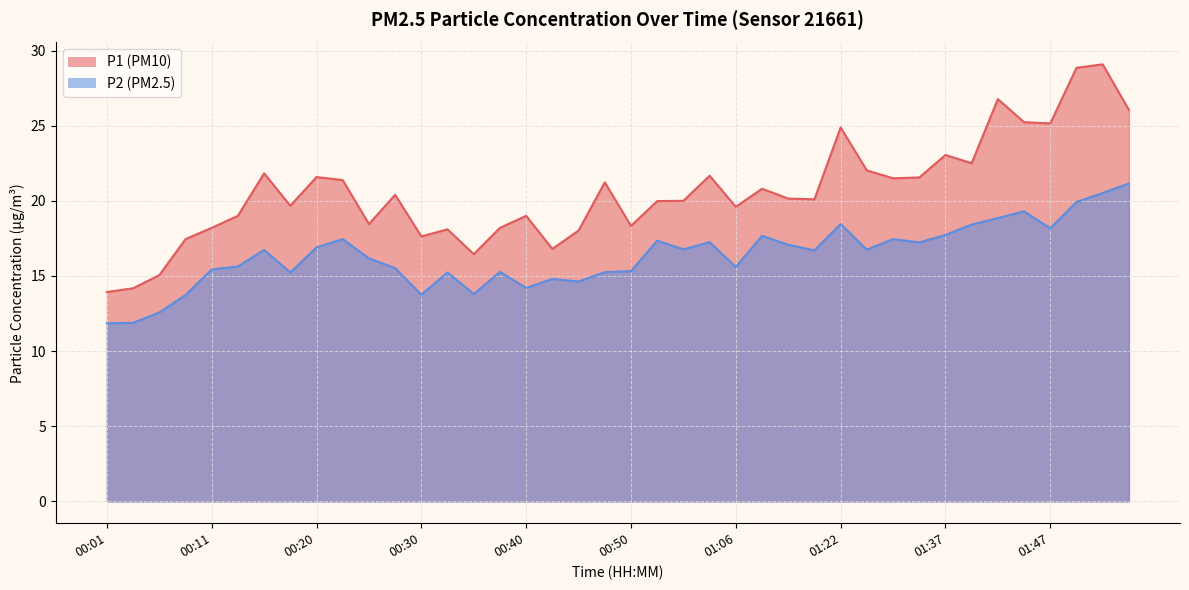

Reading left to right, extract all data points from this chart.

P1: 00:01=13.9	00:03=14.2	00:06=15.1	00:08=17.4	00:11=18.2	00:13=19.0	00:16=21.8	00:18=19.7	00:20=21.6	00:23=21.4	00:25=18.4	00:28=20.4	00:30=17.6	00:33=18.1	00:35=16.4	00:38=18.2	00:40=19.0	00:43=16.8	00:45=18.0	00:48=21.2	00:50=18.3	00:53=20.0	00:55=20.0	00:58=21.7	01:06=19.6	01:14=20.8	01:16=20.1	01:19=20.1	01:22=24.9	01:30=22.0	01:32=21.5	01:35=21.6	01:37=23.1	01:40=22.5	01:42=26.8	01:45=25.2	01:47=25.1	01:50=28.9	01:52=29.1	01:55=26.1
P2: 00:01=11.8	00:03=11.9	00:06=12.6	00:08=13.7	00:11=15.4	00:13=15.6	00:16=16.7	00:18=15.2	00:20=16.9	00:23=17.4	00:25=16.2	00:28=15.5	00:30=13.8	00:33=15.2	00:35=13.8	00:38=15.3	00:40=14.2	00:43=14.8	00:45=14.6	00:48=15.2	00:50=15.3	00:53=17.4	00:55=16.8	00:58=17.2	01:06=15.6	01:14=17.7	01:16=17.1	01:19=16.7	01:22=18.4	01:30=16.8	01:32=17.4	01:35=17.2	01:37=17.7	01:40=18.4	01:42=18.9	01:45=19.3	01:47=18.2	01:50=19.9	01:52=20.5	01:55=21.1